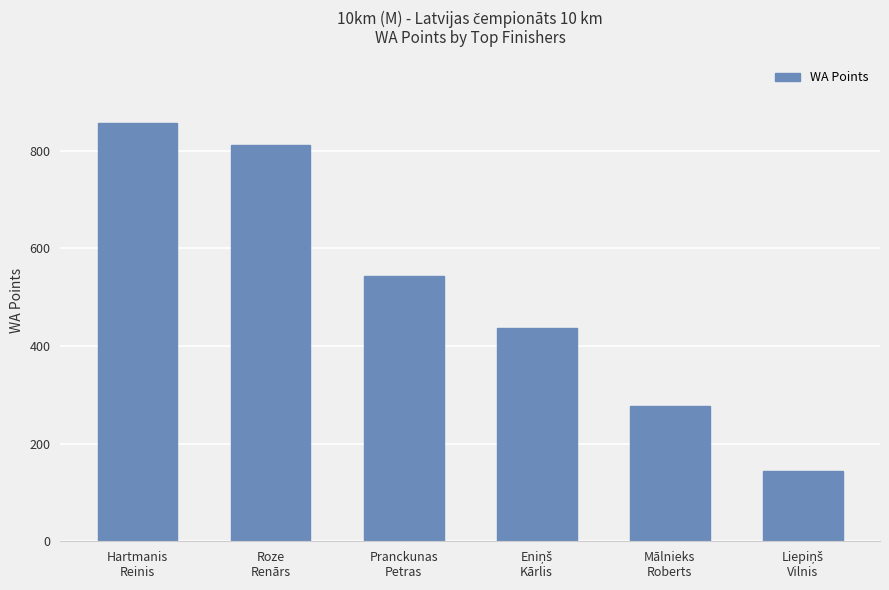

The value at Mālnieks
Roberts is 277. True or false?

True